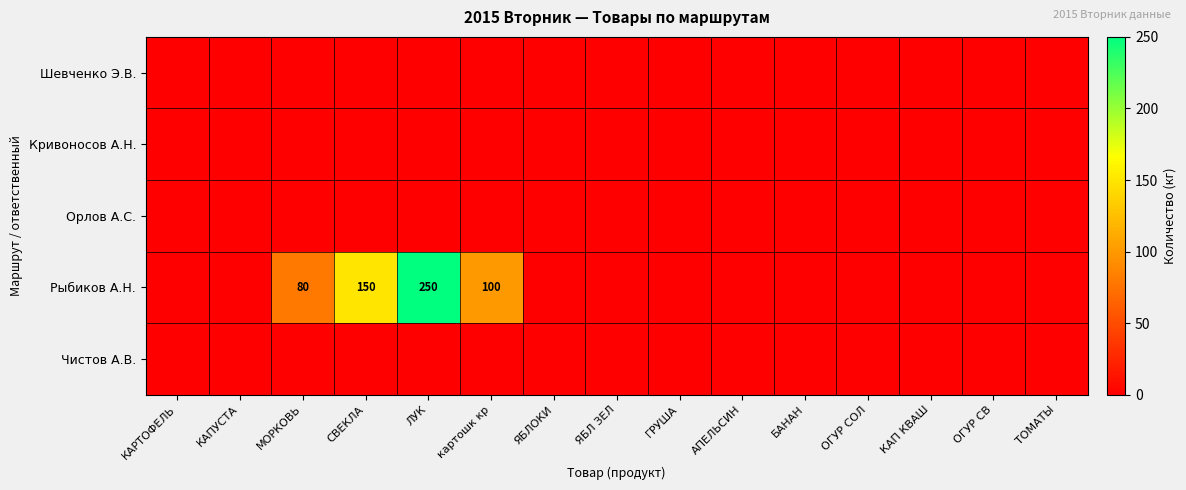

The value of Рыбиков А.Н. at ЛУК is 76. True or false?

False